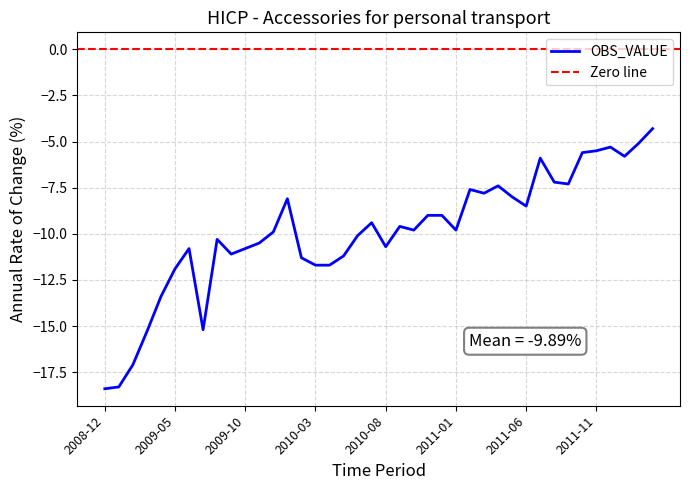

Count the number of data series in this chart.

1